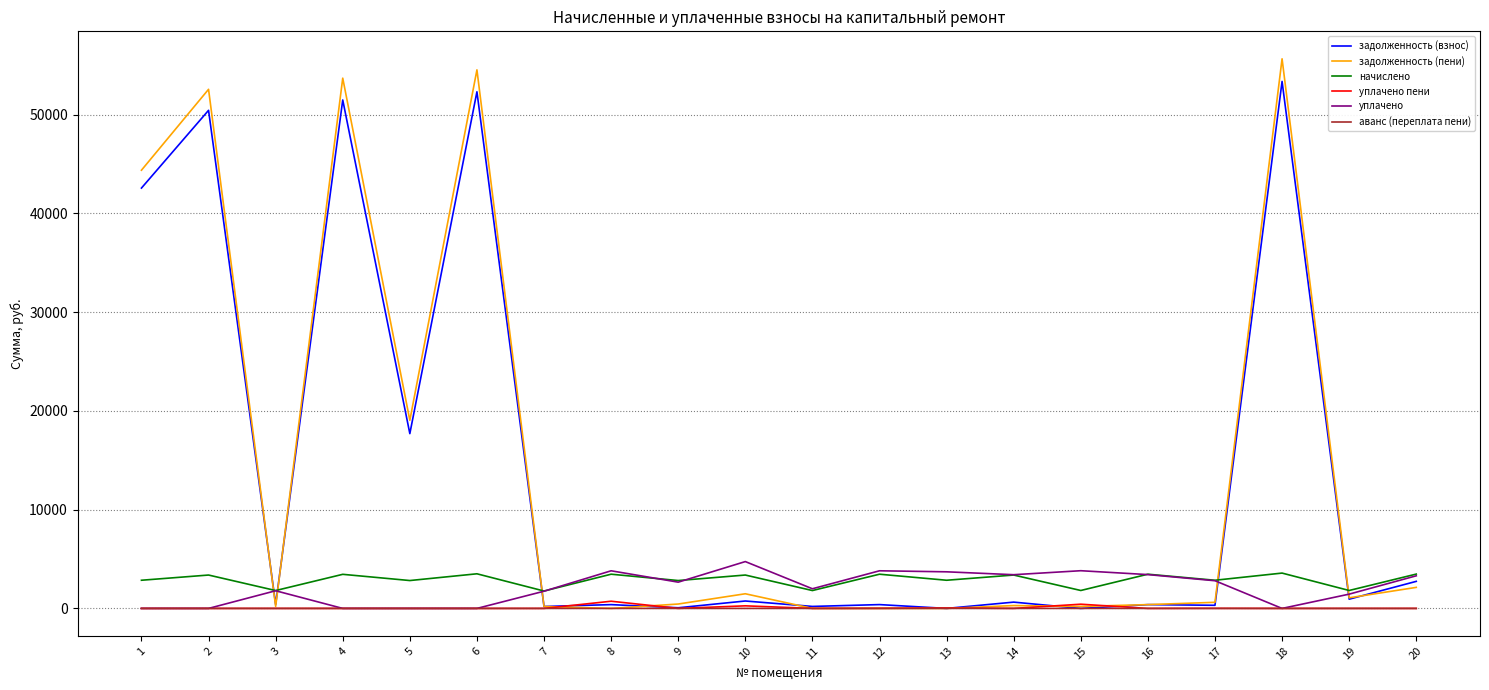

True or false: задолженность (взнос) has a value of 73268.6 at 4.

False